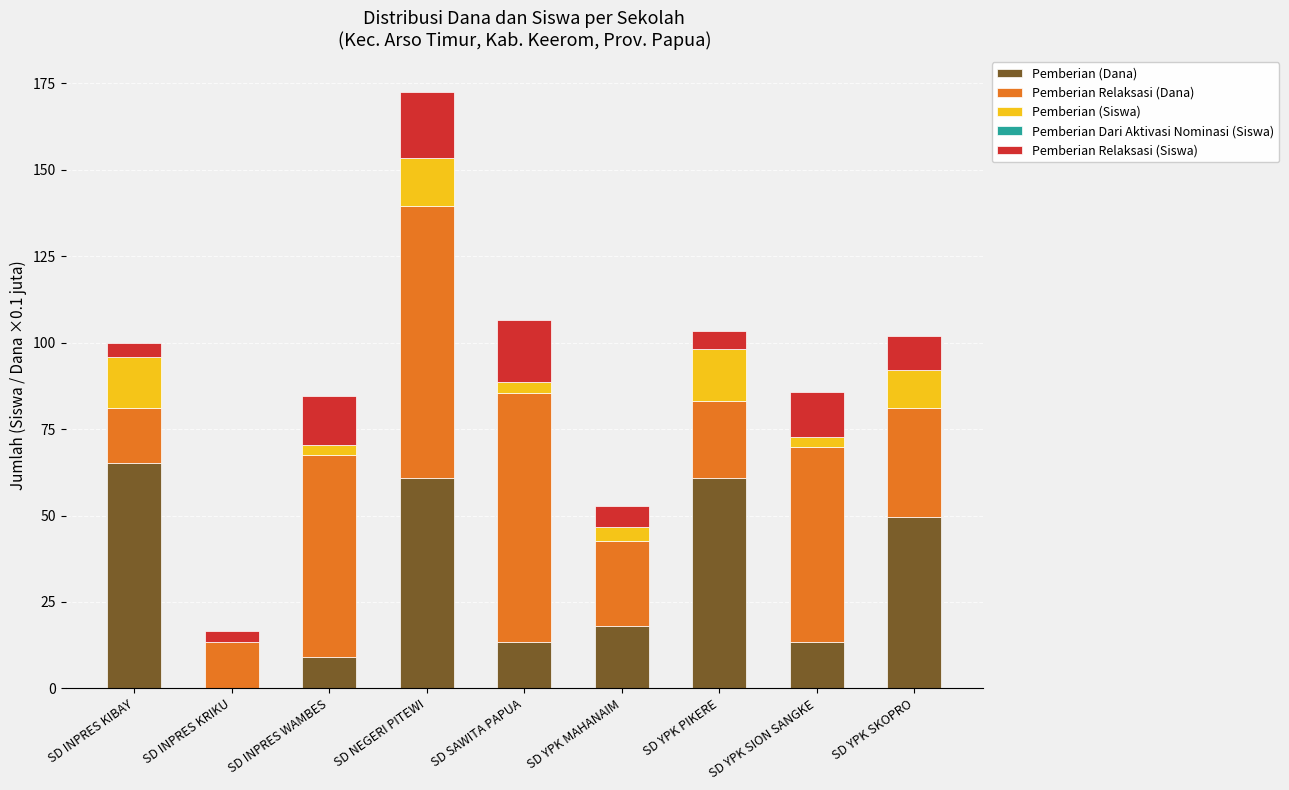

At which label does Pemberian (Dana) reach its peak?

SD INPRES KIBAY